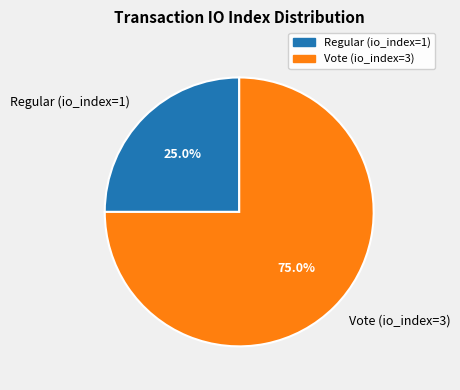

Combined, what portion of the pie is Regular (io_index=1) and Vote (io_index=3)?

100.0%